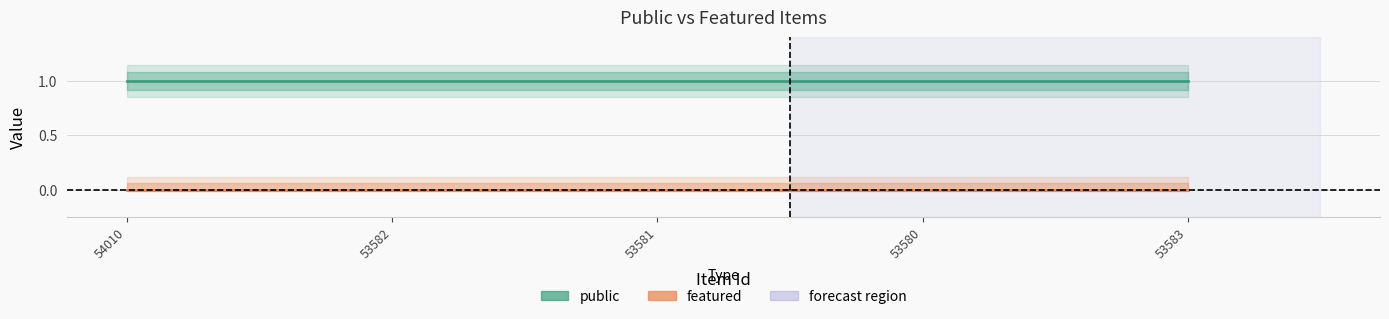

Between 53583 and 53580, which is larger?

53583